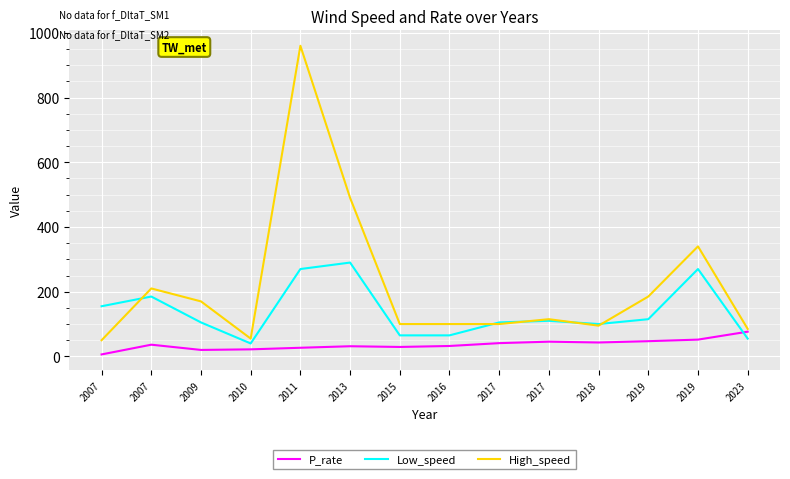

At which label is P_rate closest to 41?

2017